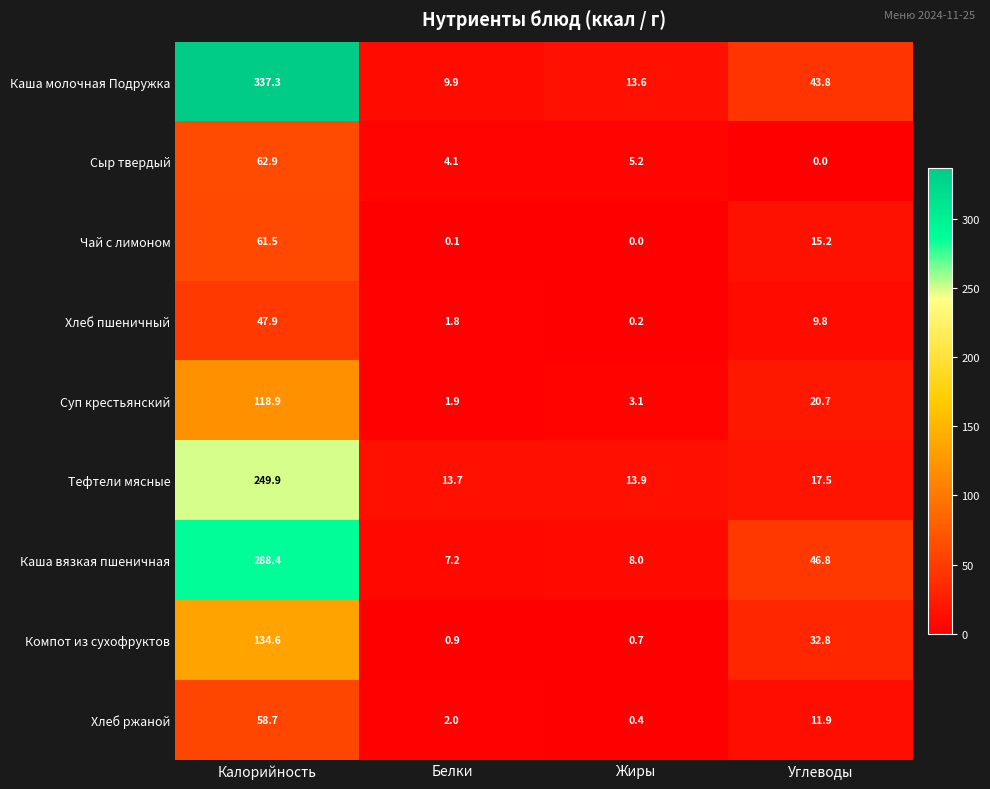

What is the total value across all series at Углеводы?

198.5